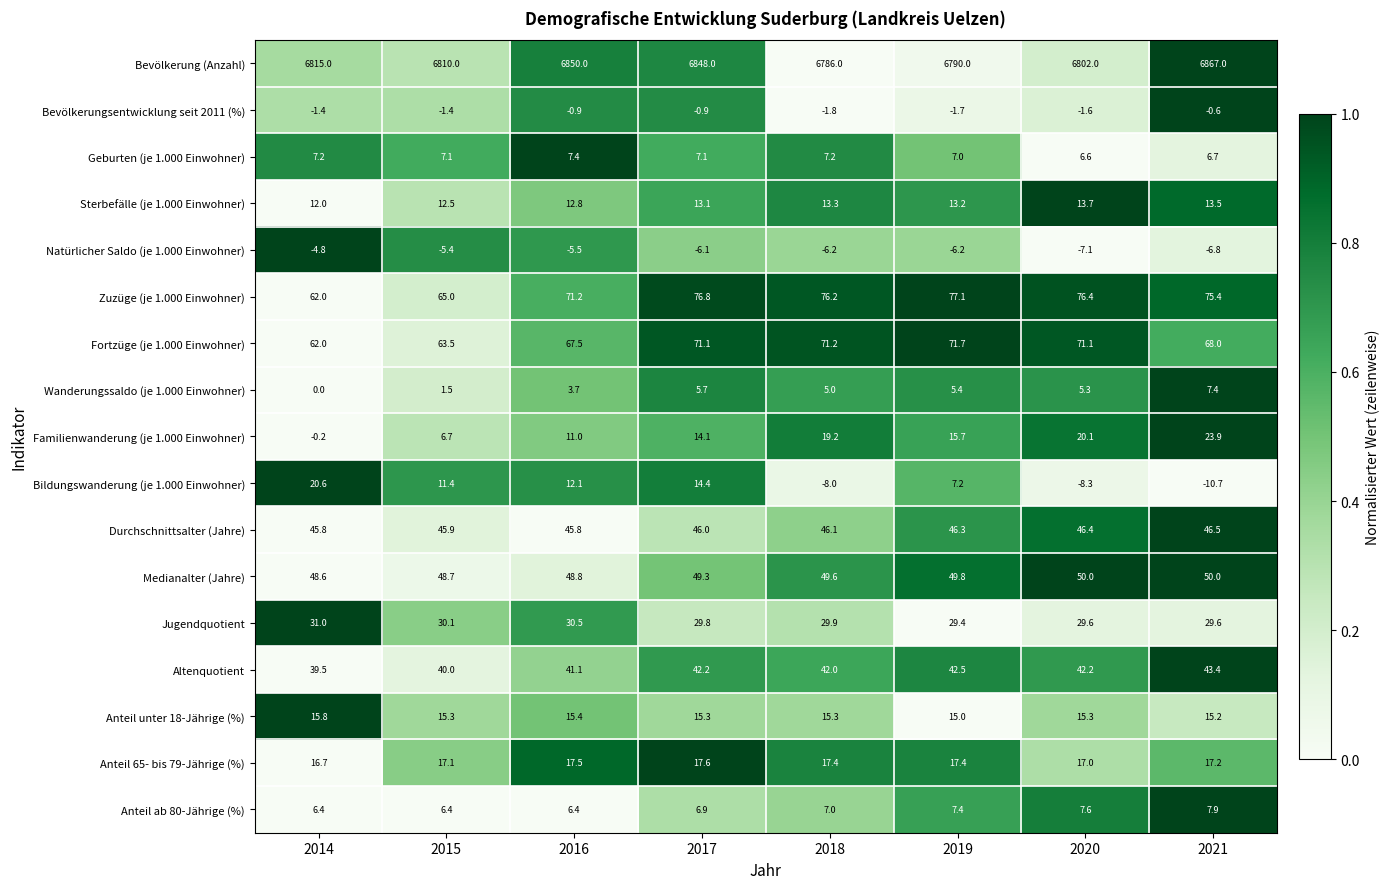

Is it true that Familienwanderung (je 1.000 Einwohner) equals 3.5 at 2016?

False